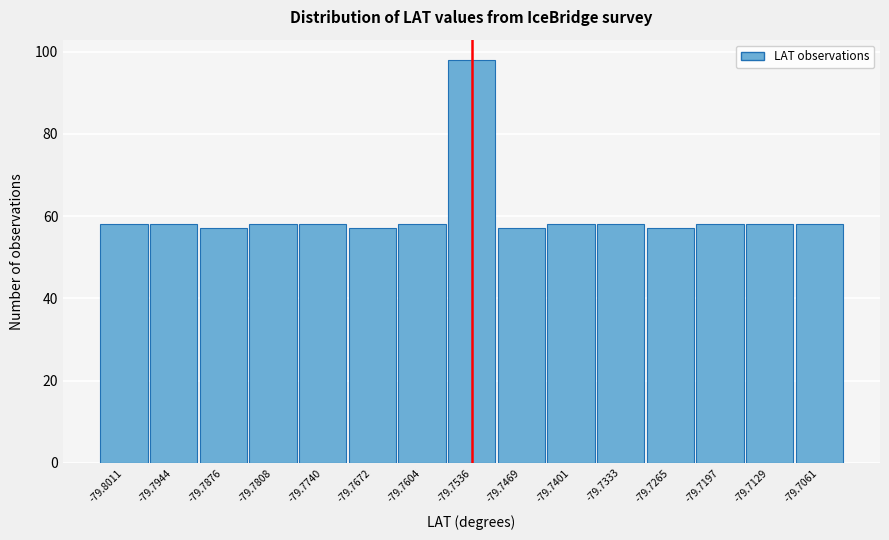

What is the height of the bar covering -79.791 to -79.784 on the x-axis? Neither the bar edges nor the heights are printed on the chart, so give them approximately, as read against the axes.

58